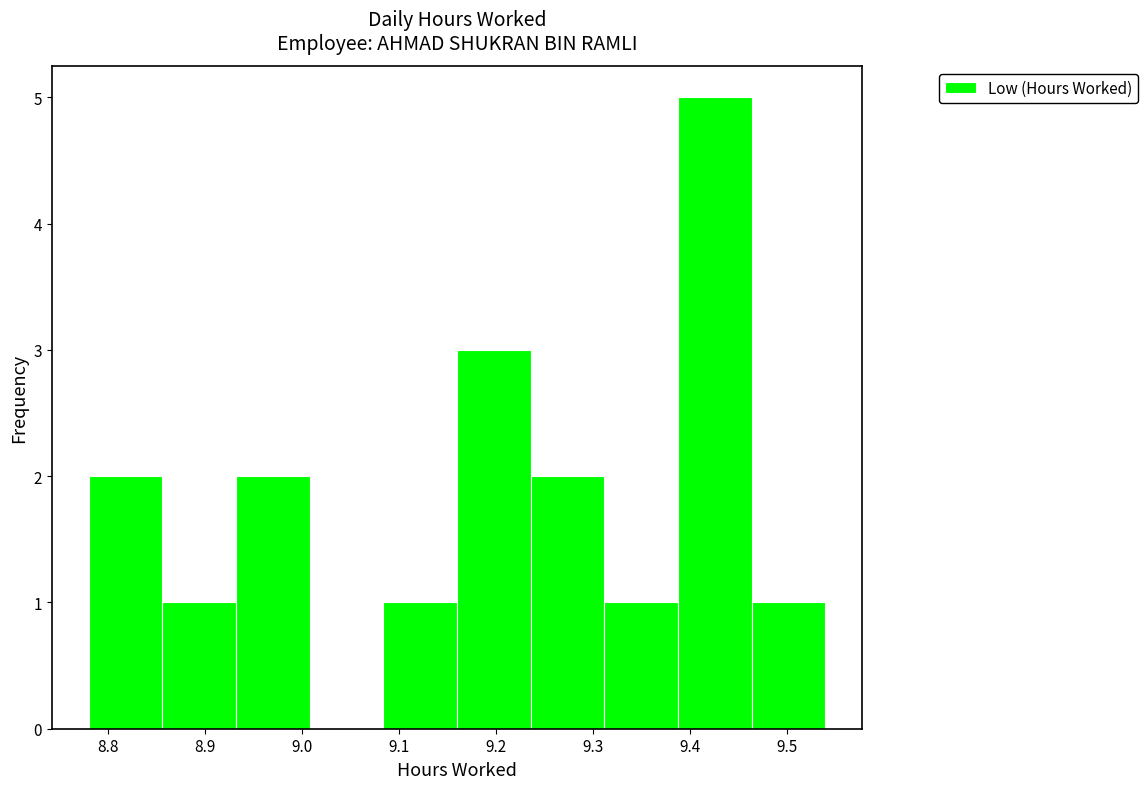

Which range on the x-axis has the tallest bar?

9.388 to 9.464